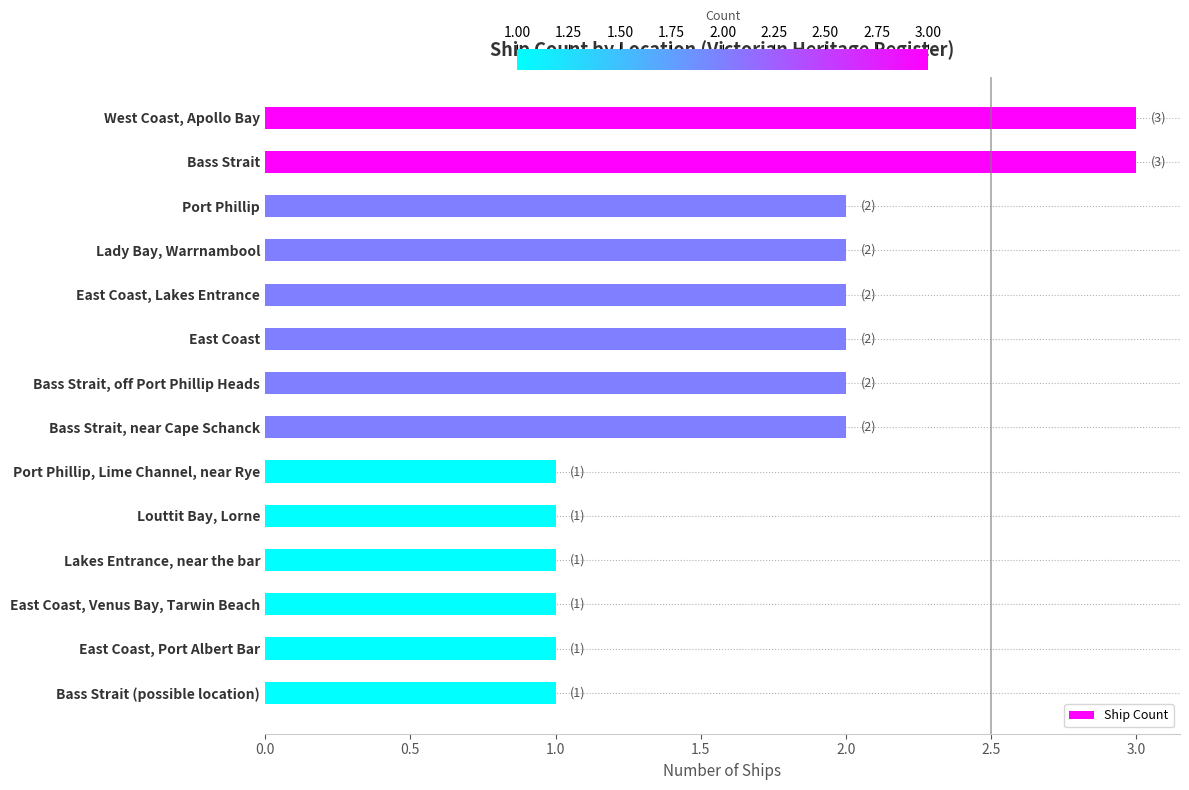

How many series are shown in this chart?

1